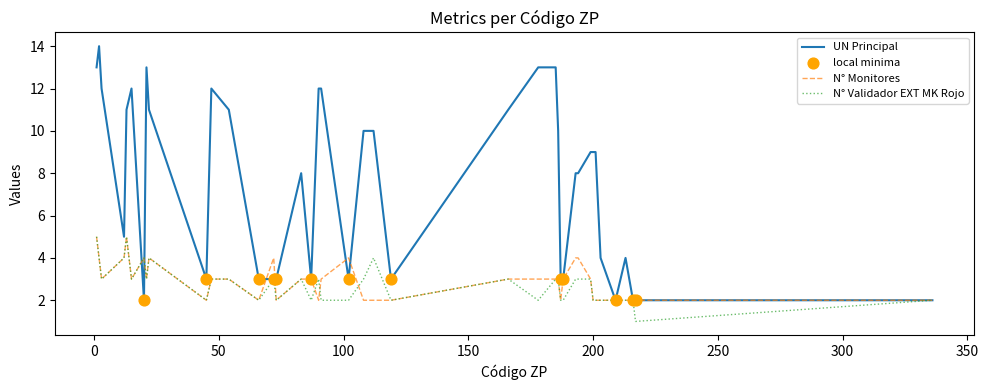

Which series has the largest total across all categories?

UN Principal